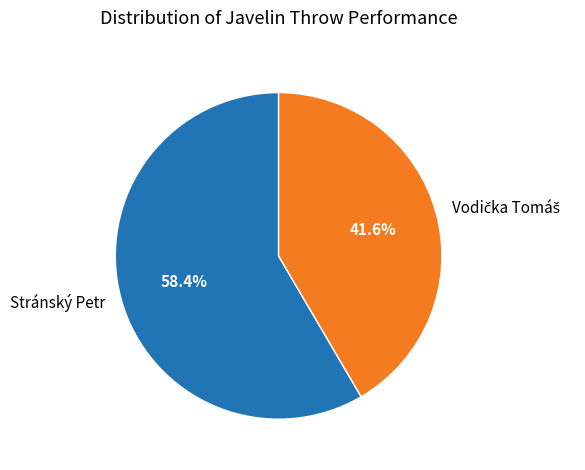

Which category accounts for the majority?

Stránský Petr